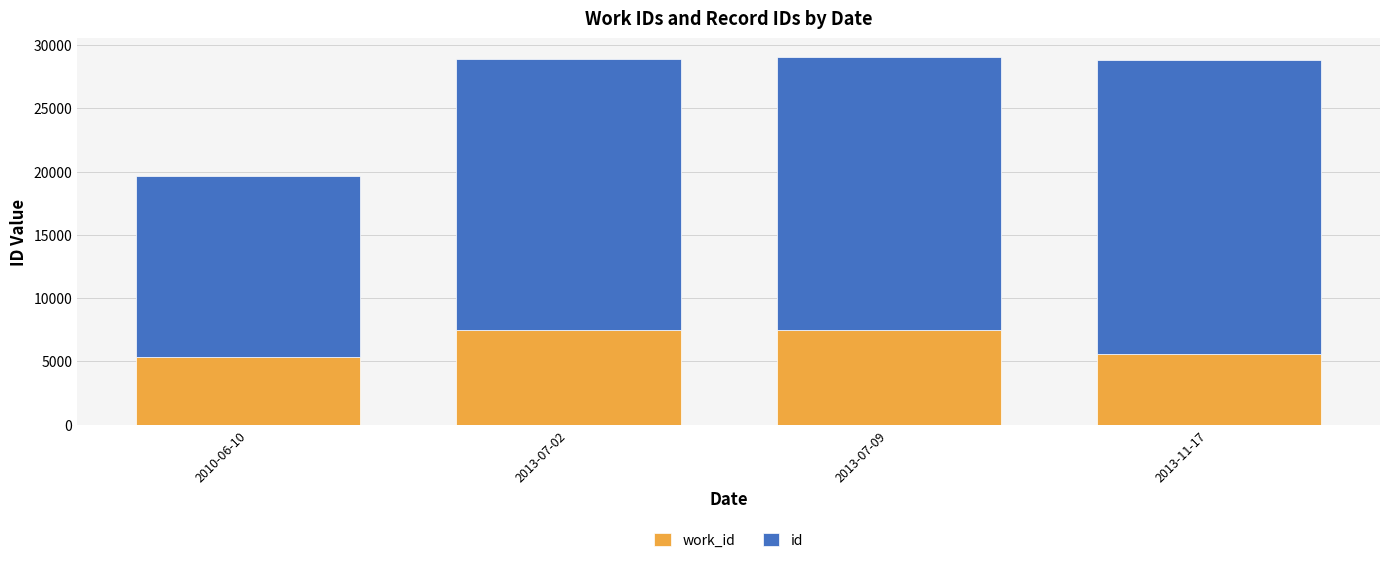

What is the total value across all series at 2013-07-02?

28908